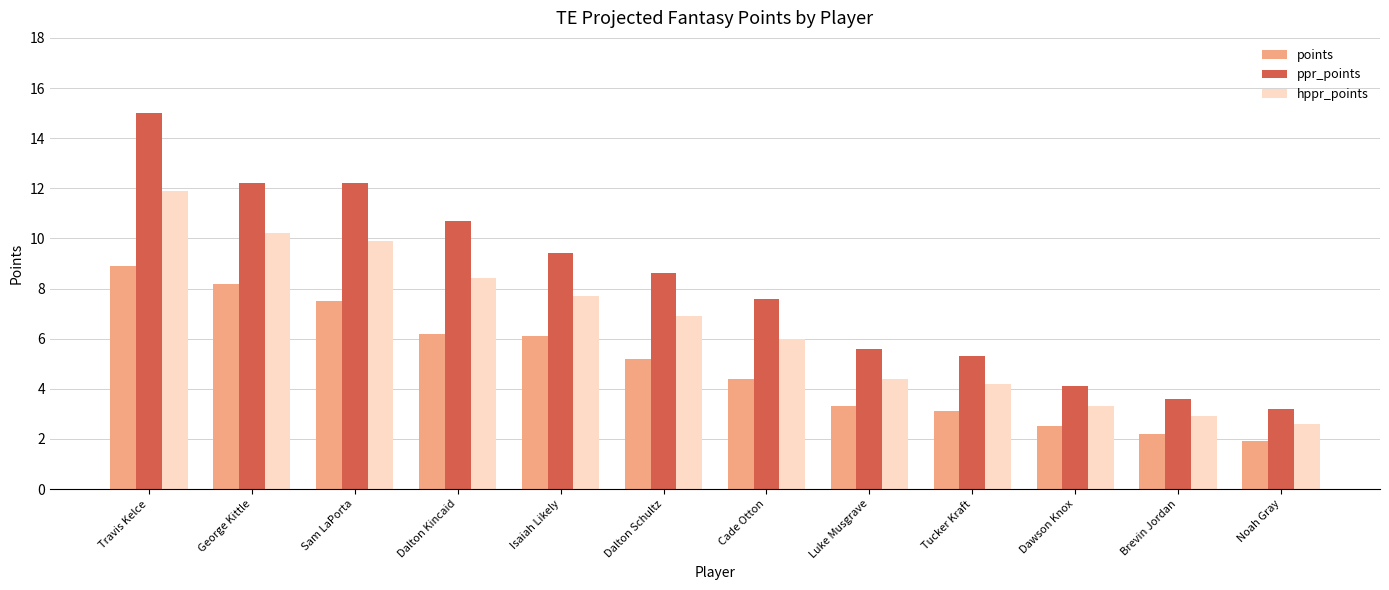

What is the label of the 4th bar from the right?

Tucker Kraft